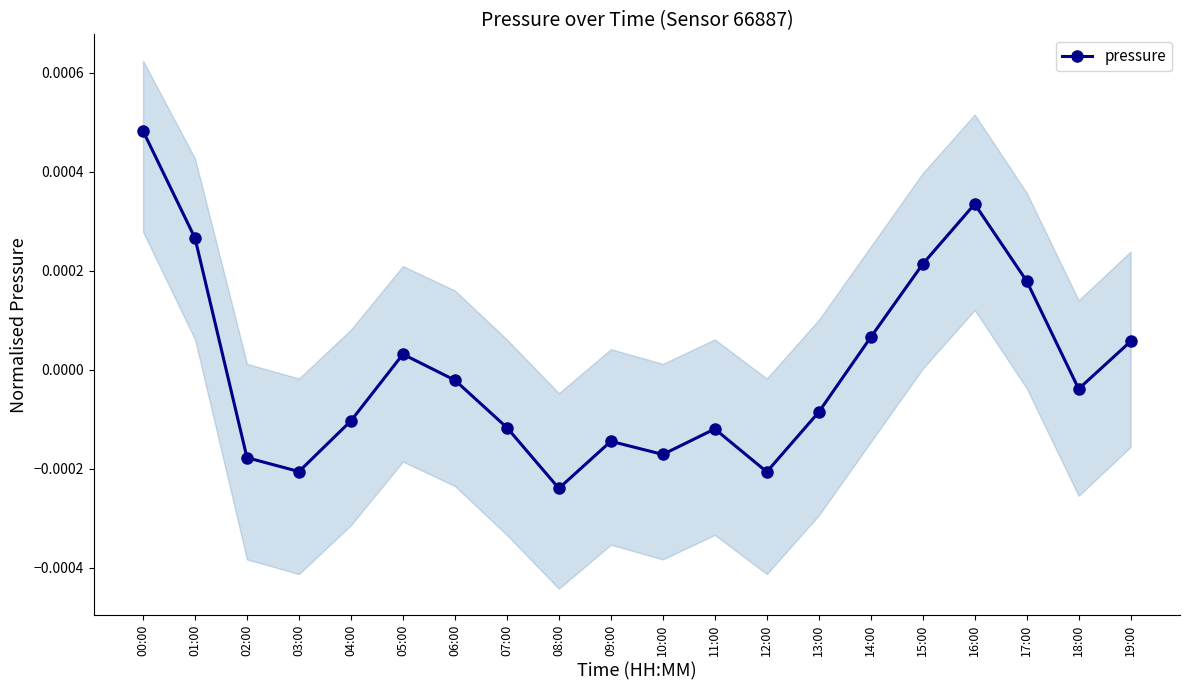

Reading left to right, what are all the values shown in this chart?

00:00=0.0	01:00=0.0	02:00=-0.0	03:00=-0.0	04:00=-0.0	05:00=0.0	06:00=-0.0	07:00=-0.0	08:00=-0.0	09:00=-0.0	10:00=-0.0	11:00=-0.0	12:00=-0.0	13:00=-0.0	14:00=0.0	15:00=0.0	16:00=0.0	17:00=0.0	18:00=-0.0	19:00=0.0